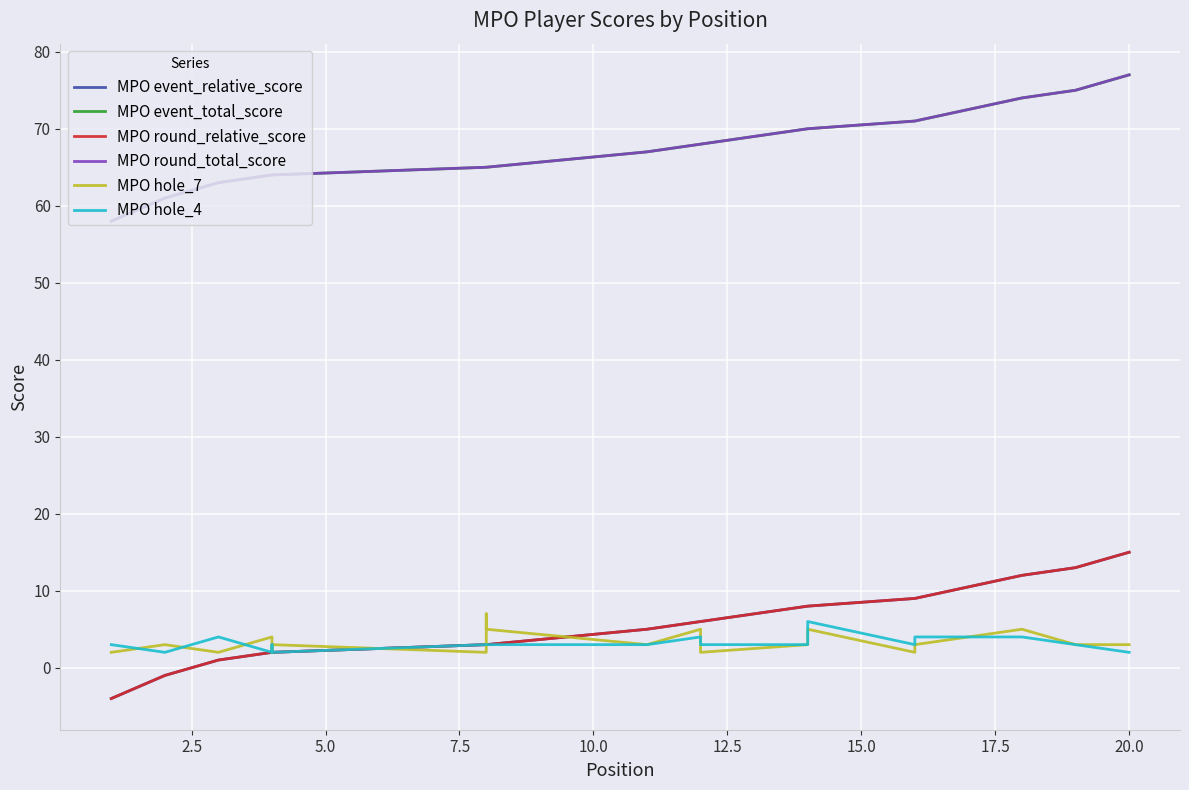

How many interior local valleys does the MPO hole_7 series have?

6